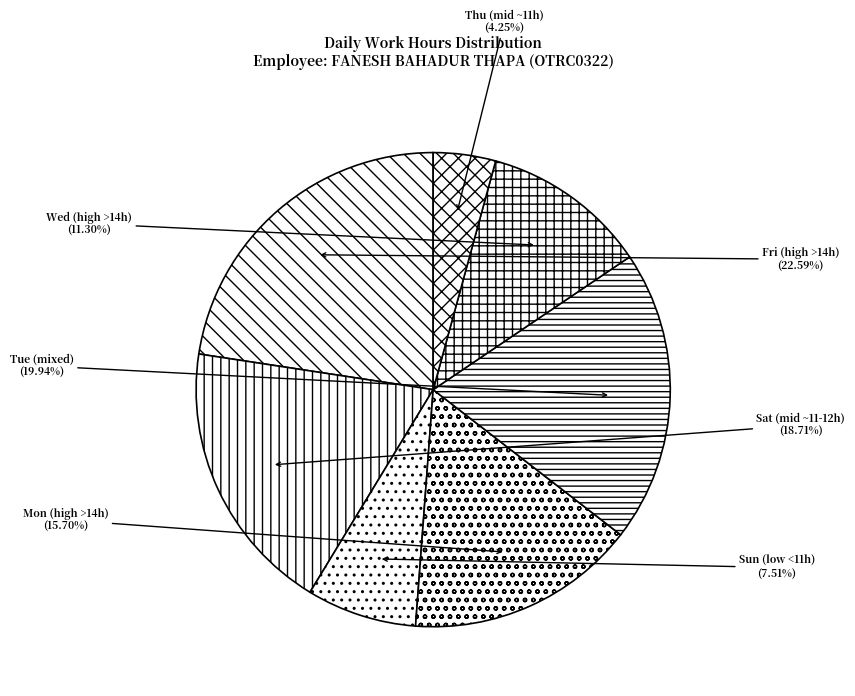

Do Thu (mid ~11h) and Mon (high >14h) together represent more than half of the pie?

No